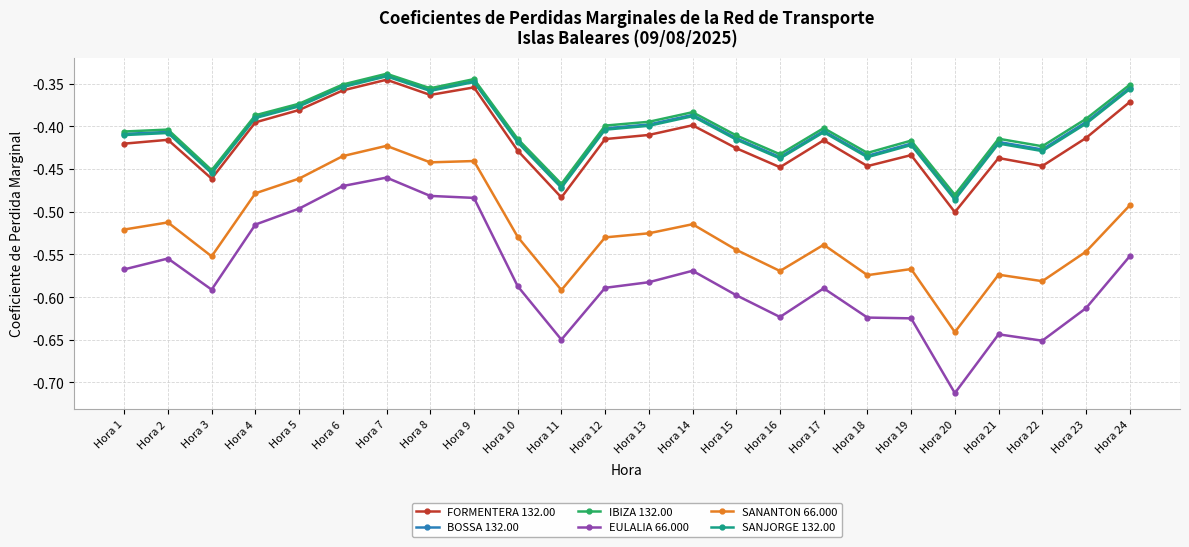

At which category is the sum across all series the highest?

Hora 7